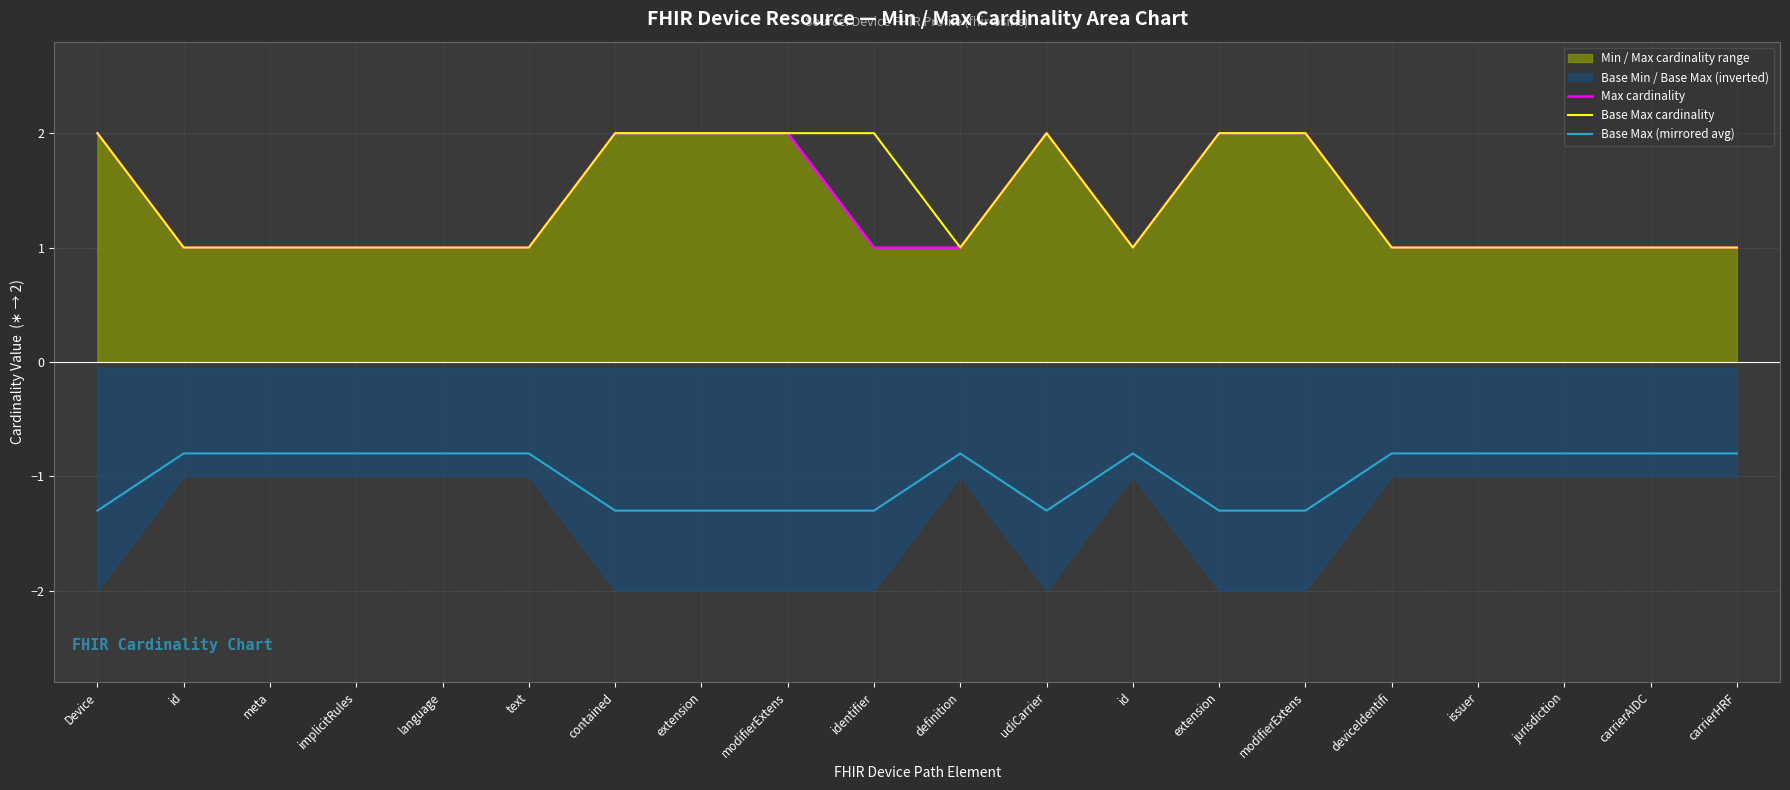

Which series has the largest total across all categories?

Base Max cardinality